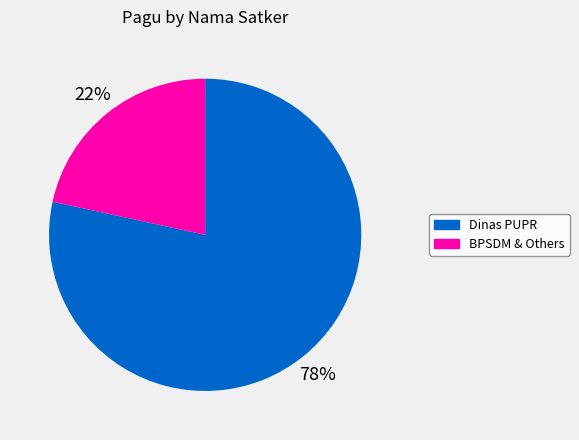

Is there any slice that represents more than half of the pie?

Yes